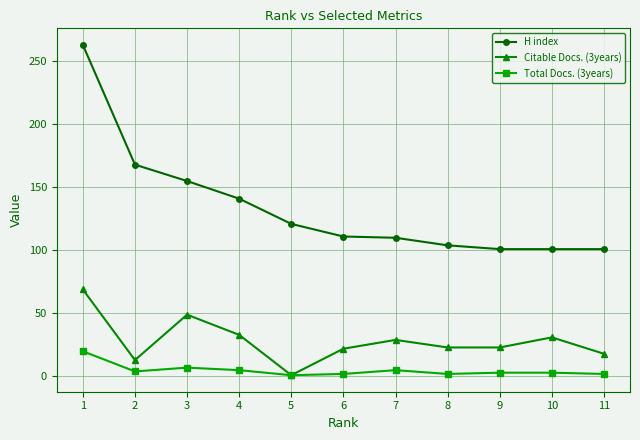

True or false: H index has a value of 110 at 7.

True